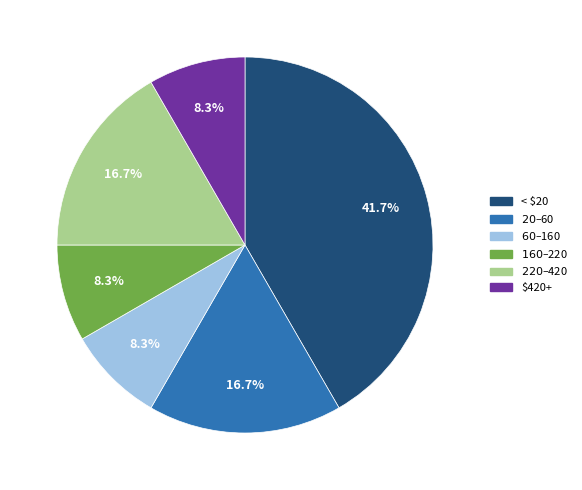

Does any single category account for the majority?

No